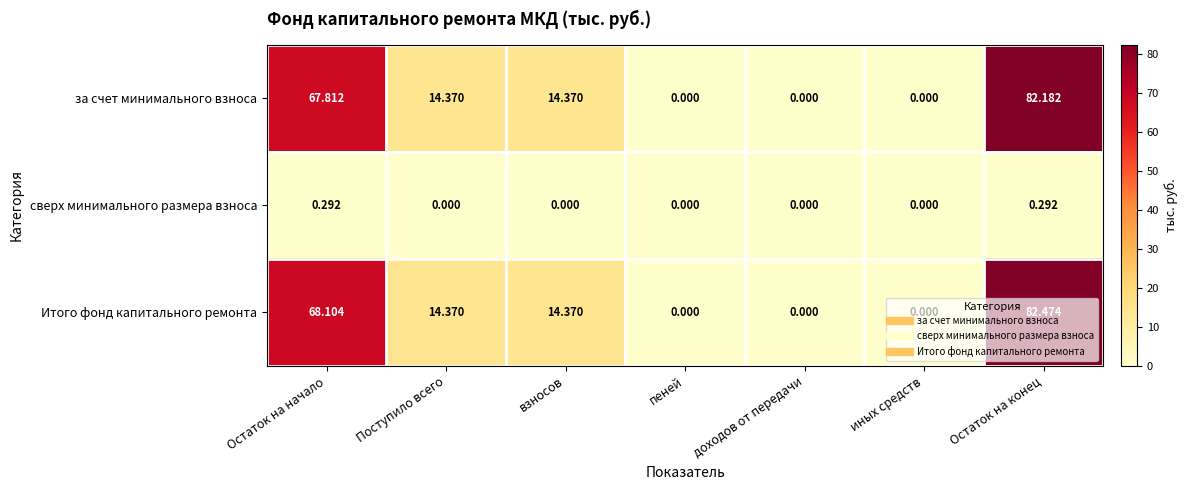

Count the number of data series in this chart.

3